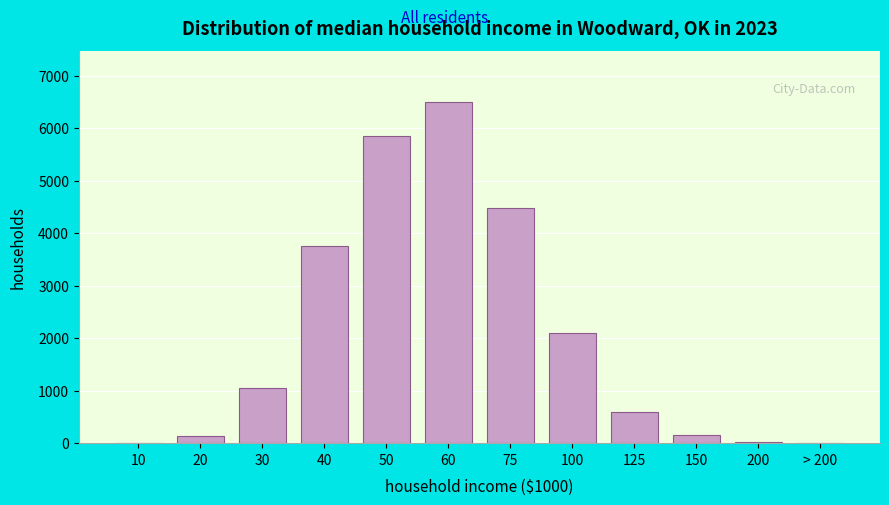

What is the sum of all values?

24628